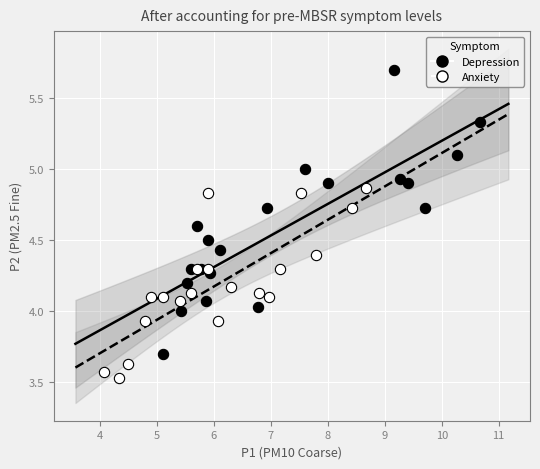

Which series contains the highest Y value?

Depression